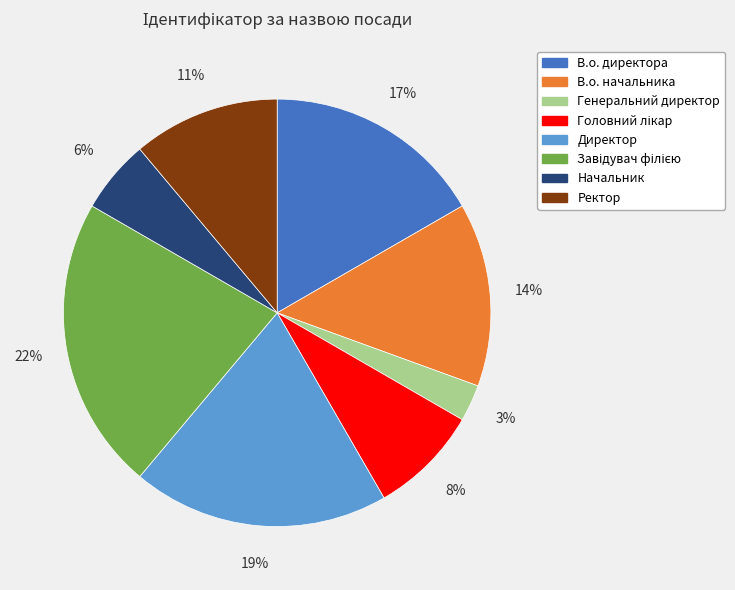

Which has a higher value, Ректор or Генеральний директор?

Ректор